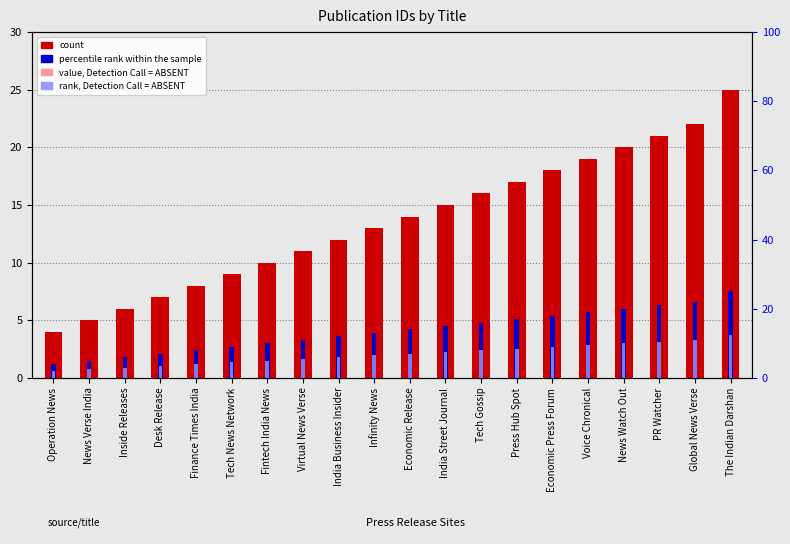

Reading left to right, transcribe all the data shown in this chart.

count: 4.0	5.0	6.0	7.0	8.0	9.0	10.0	11.0	12.0	13.0	14.0	15.0	16.0	17.0	18.0	19.0	20.0	21.0	22.0	25.0
percentile rank within the sample: 1.2	1.5	1.8	2.1	2.4	2.7	3.0	3.3	3.6	3.9	4.2	4.5	4.8	5.1	5.4	5.7	6.0	6.3	6.6	7.5
value, Detection Call = ABSENT: 0.0	0.0	0.0	0.0	0.0	0.0	0.0	0.0	0.0	0.0	0.0	0.0	0.0	0.0	0.0	1.5	3.0	4.5	6.0	10.5
rank, Detection Call = ABSENT: 0.6	0.8	0.9	1.1	1.2	1.3	1.5	1.6	1.8	1.9	2.1	2.2	2.4	2.5	2.7	2.9	3.0	3.1	3.3	3.8